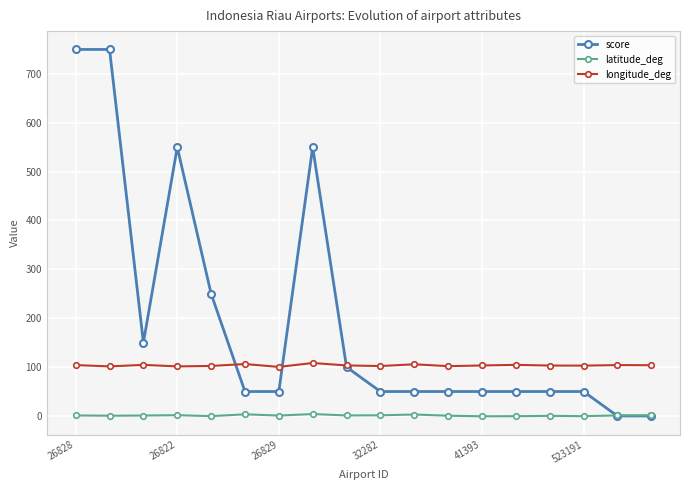

What are all the series names shown in the legend?

score, latitude_deg, longitude_deg